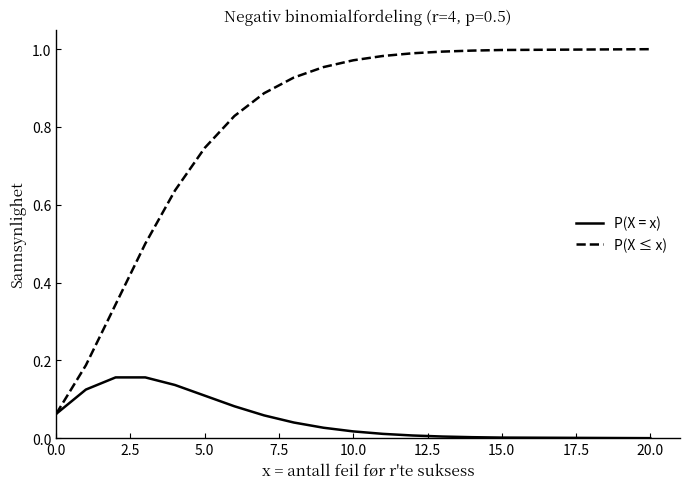

List the series in order of their overall mean, lowest first.

P(X = x), P(X ≤ x)